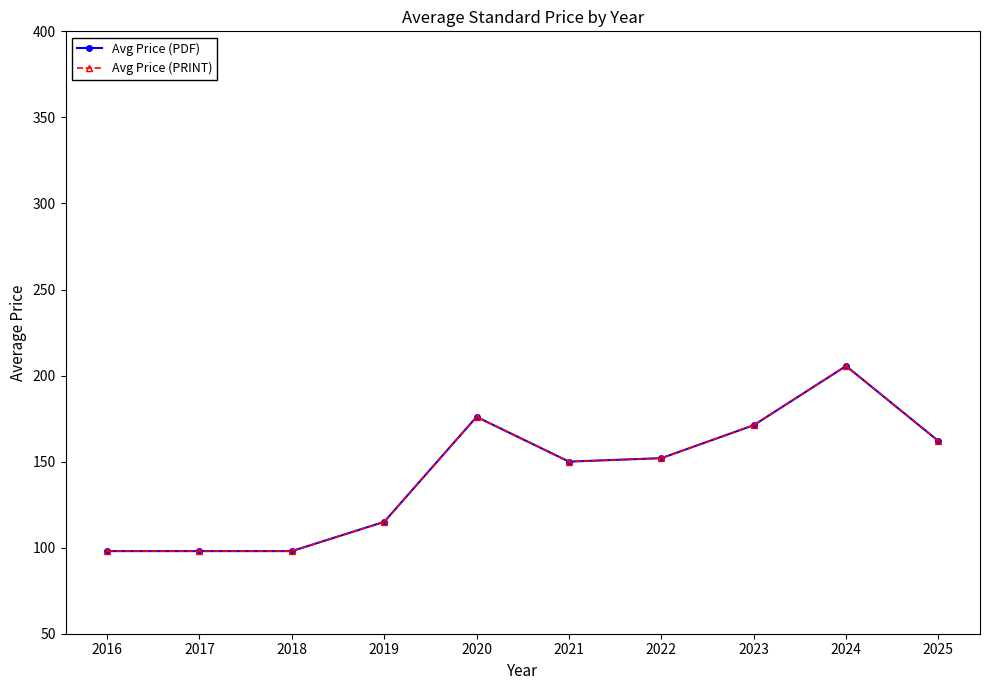

Is this an area chart (filled region under the line)?

No